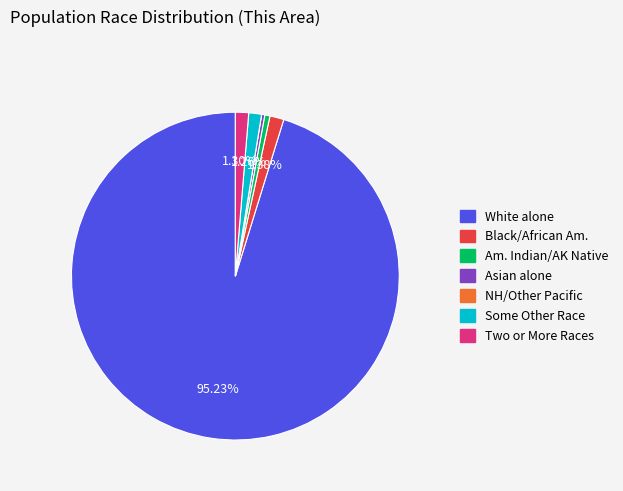

Is there any slice that represents more than half of the pie?

Yes